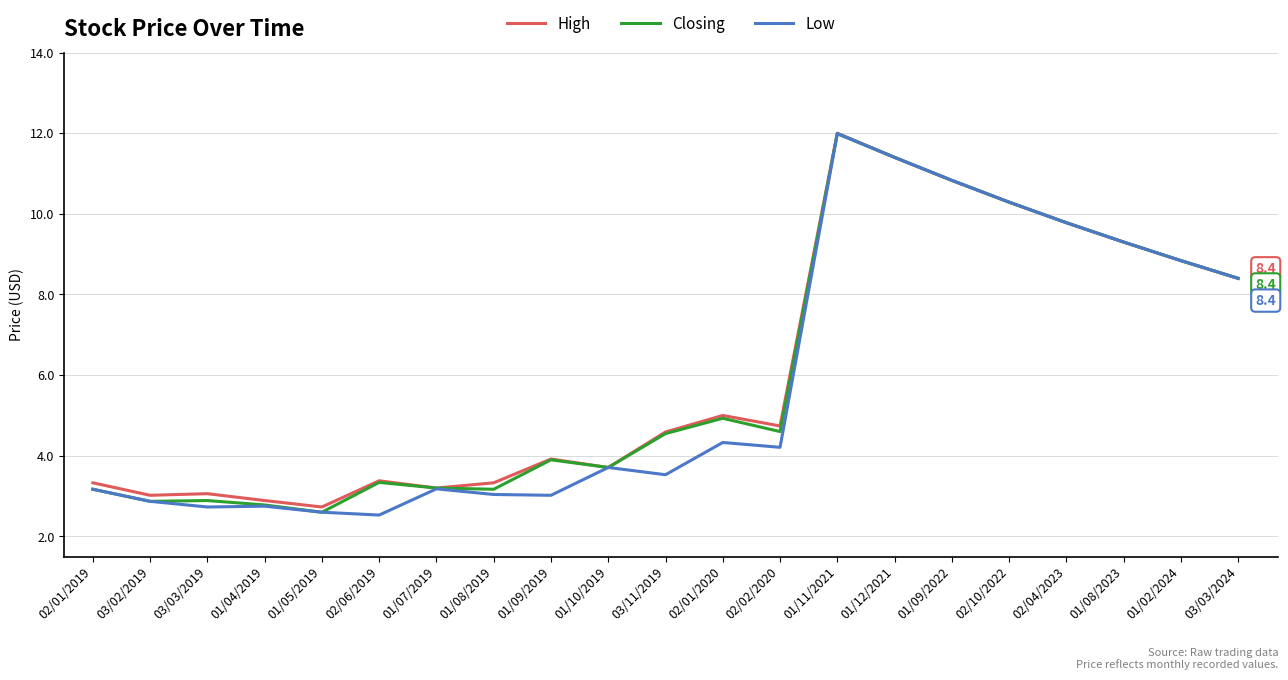

Where is Closing nearest to the value 7?

03/03/2024